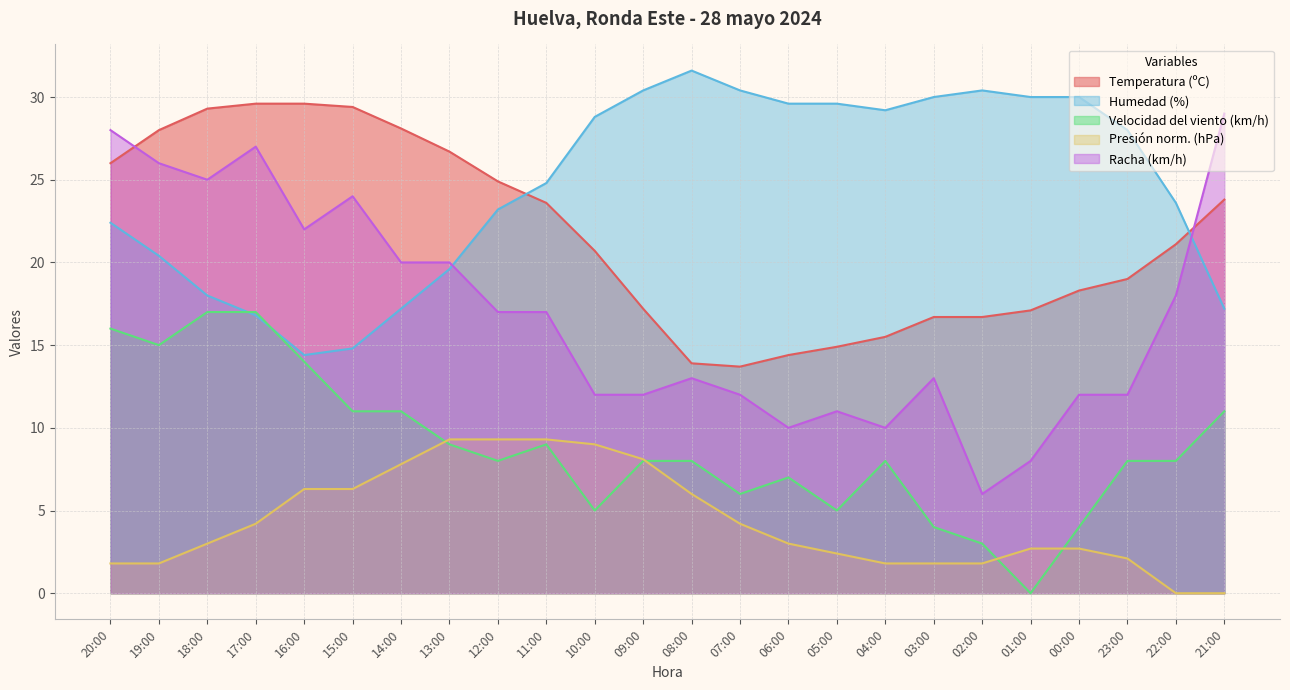

Reading left to right, transcribe all the data shown in this chart.

Temperatura (ºC): 20:00=26.0	19:00=28.0	18:00=29.3	17:00=29.6	16:00=29.6	15:00=29.4	14:00=28.1	13:00=26.7	12:00=24.9	11:00=23.6	10:00=20.7	09:00=17.2	08:00=13.9	07:00=13.7	06:00=14.4	05:00=14.9	04:00=15.5	03:00=16.7	02:00=16.7	01:00=17.1	00:00=18.3	23:00=19.0	22:00=21.1	21:00=23.8
Humedad (%): 20:00=22.4	19:00=20.4	18:00=18.0	17:00=16.8	16:00=14.4	15:00=14.8	14:00=17.2	13:00=19.6	12:00=23.2	11:00=24.8	10:00=28.8	09:00=30.4	08:00=31.6	07:00=30.4	06:00=29.6	05:00=29.6	04:00=29.2	03:00=30.0	02:00=30.4	01:00=30.0	00:00=30.0	23:00=28.0	22:00=23.6	21:00=17.2
Velocidad del viento (km/h): 20:00=16.0	19:00=15.0	18:00=17.0	17:00=17.0	16:00=14.0	15:00=11.0	14:00=11.0	13:00=9.0	12:00=8.0	11:00=9.0	10:00=5.0	09:00=8.0	08:00=8.0	07:00=6.0	06:00=7.0	05:00=5.0	04:00=8.0	03:00=4.0	02:00=3.0	01:00=0.0	00:00=4.0	23:00=8.0	22:00=8.0	21:00=11.0
Presión (hPa): 20:00=1.8	19:00=1.8	18:00=3.0	17:00=4.2	16:00=6.3	15:00=6.3	14:00=7.8	13:00=9.3	12:00=9.3	11:00=9.3	10:00=9.0	09:00=8.1	08:00=6.0	07:00=4.2	06:00=3.0	05:00=2.4	04:00=1.8	03:00=1.8	02:00=1.8	01:00=2.7	00:00=2.7	23:00=2.1	22:00=0.0	21:00=0.0
Racha (km/h): 20:00=28.0	19:00=26.0	18:00=25.0	17:00=27.0	16:00=22.0	15:00=24.0	14:00=20.0	13:00=20.0	12:00=17.0	11:00=17.0	10:00=12.0	09:00=12.0	08:00=13.0	07:00=12.0	06:00=10.0	05:00=11.0	04:00=10.0	03:00=13.0	02:00=6.0	01:00=8.0	00:00=12.0	23:00=12.0	22:00=18.0	21:00=29.0